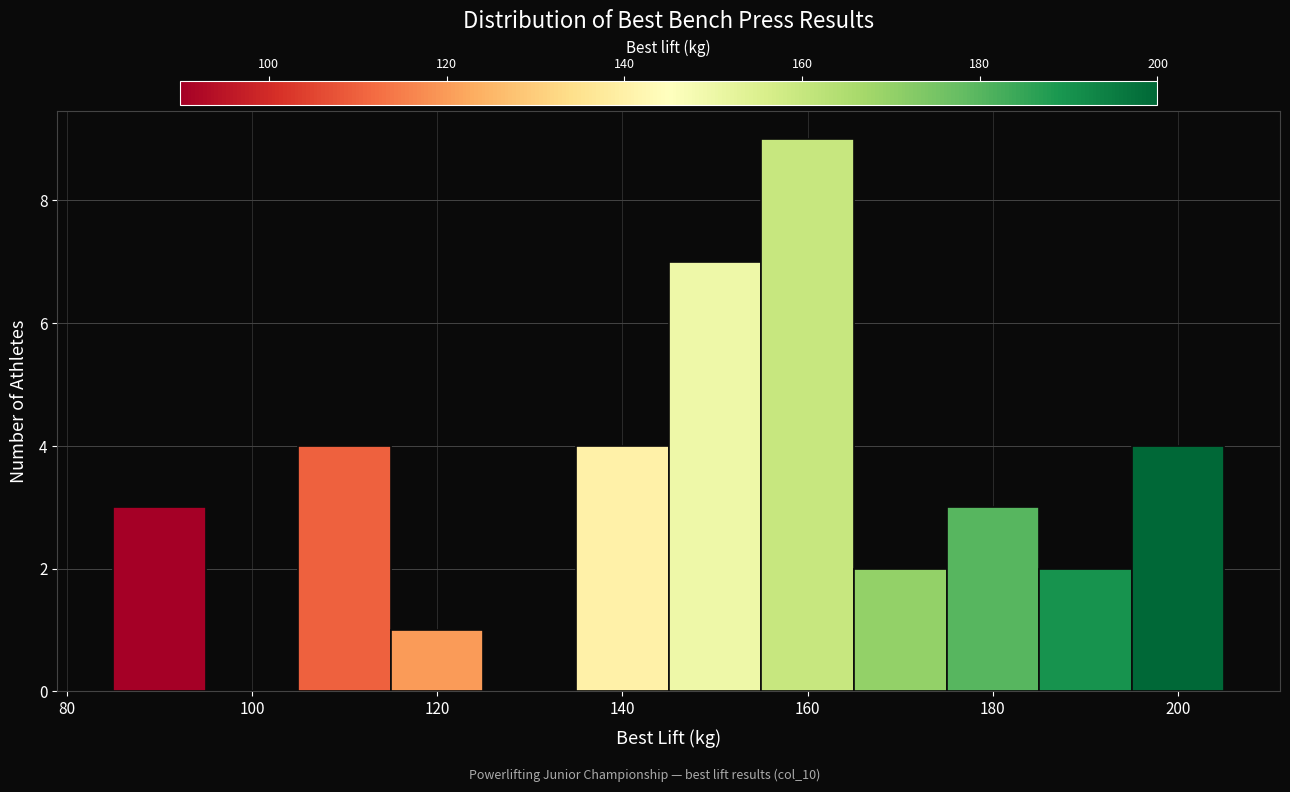

Reading left to right, transcribe this chart: for each bar, give the range it covers on the x-axis and its height. Neither the bar edges nor the heights are printed on the chart, so give them approximately, as read against the axes.

85 to 95: 3
95 to 105: 0
105 to 115: 4
115 to 125: 1
125 to 135: 0
135 to 145: 4
145 to 155: 7
155 to 165: 9
165 to 175: 2
175 to 185: 3
185 to 195: 2
195 to 205: 4